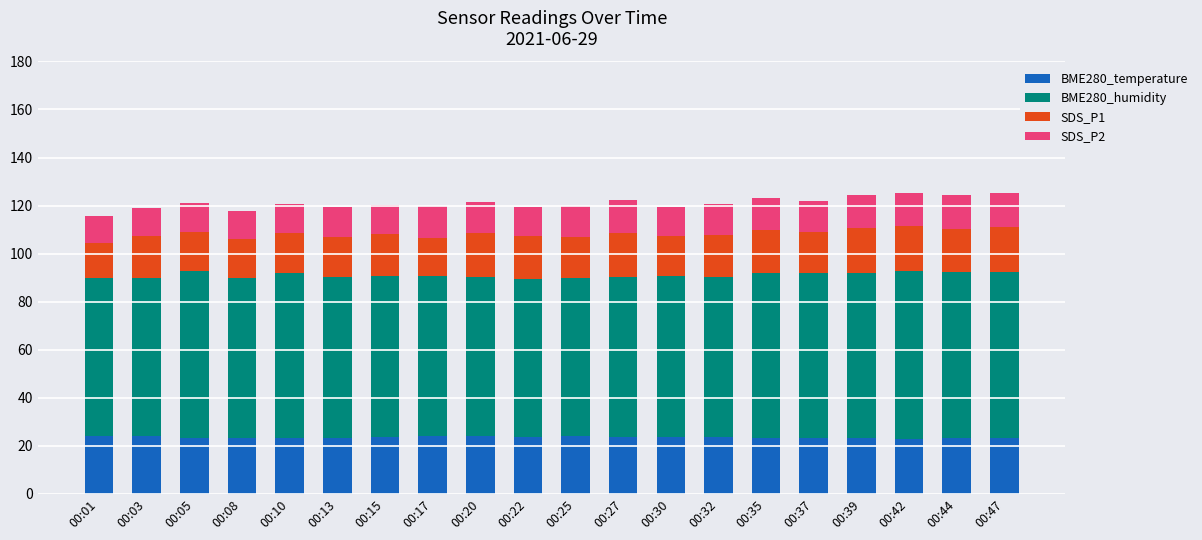

What is the lowest value of the BME280_temperature series?

23.0